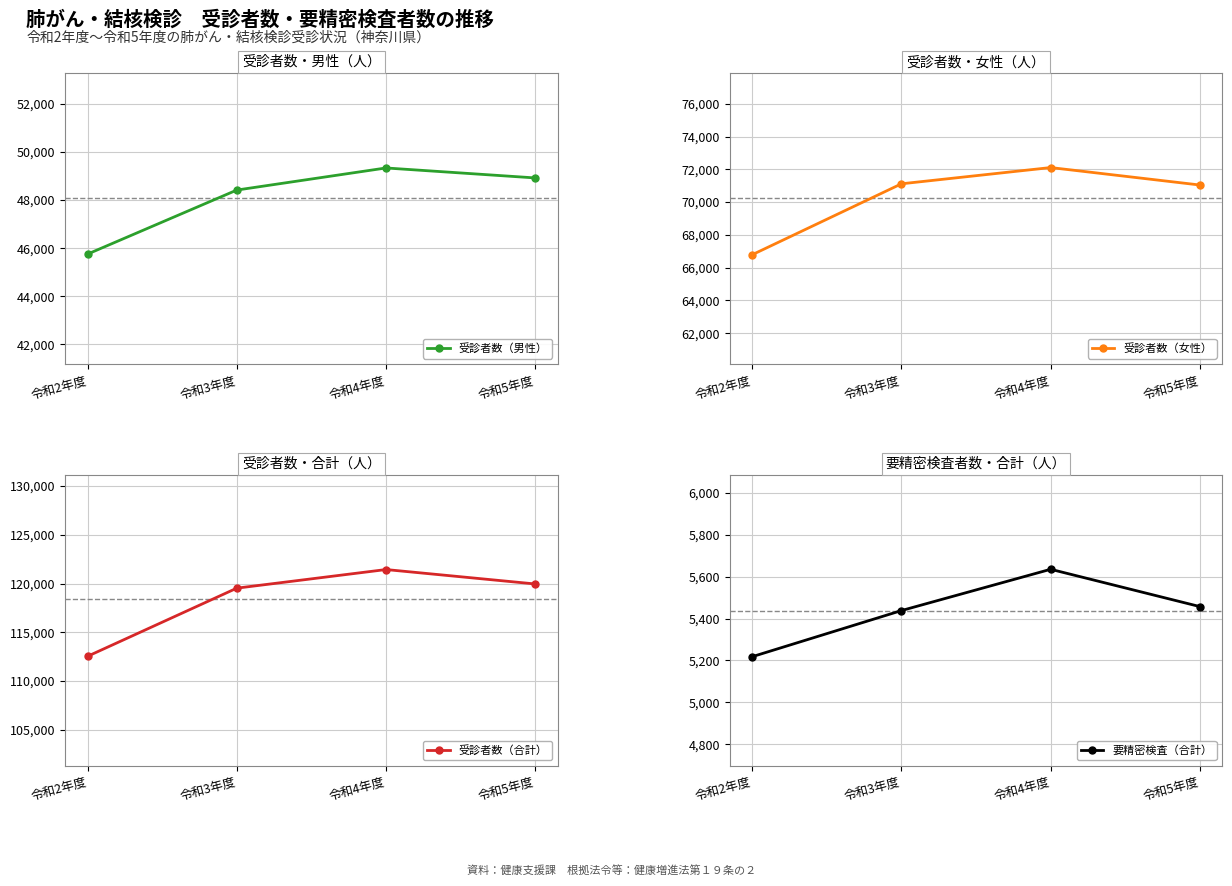

What is the sum of all 要精密検査（合計） values?

21748